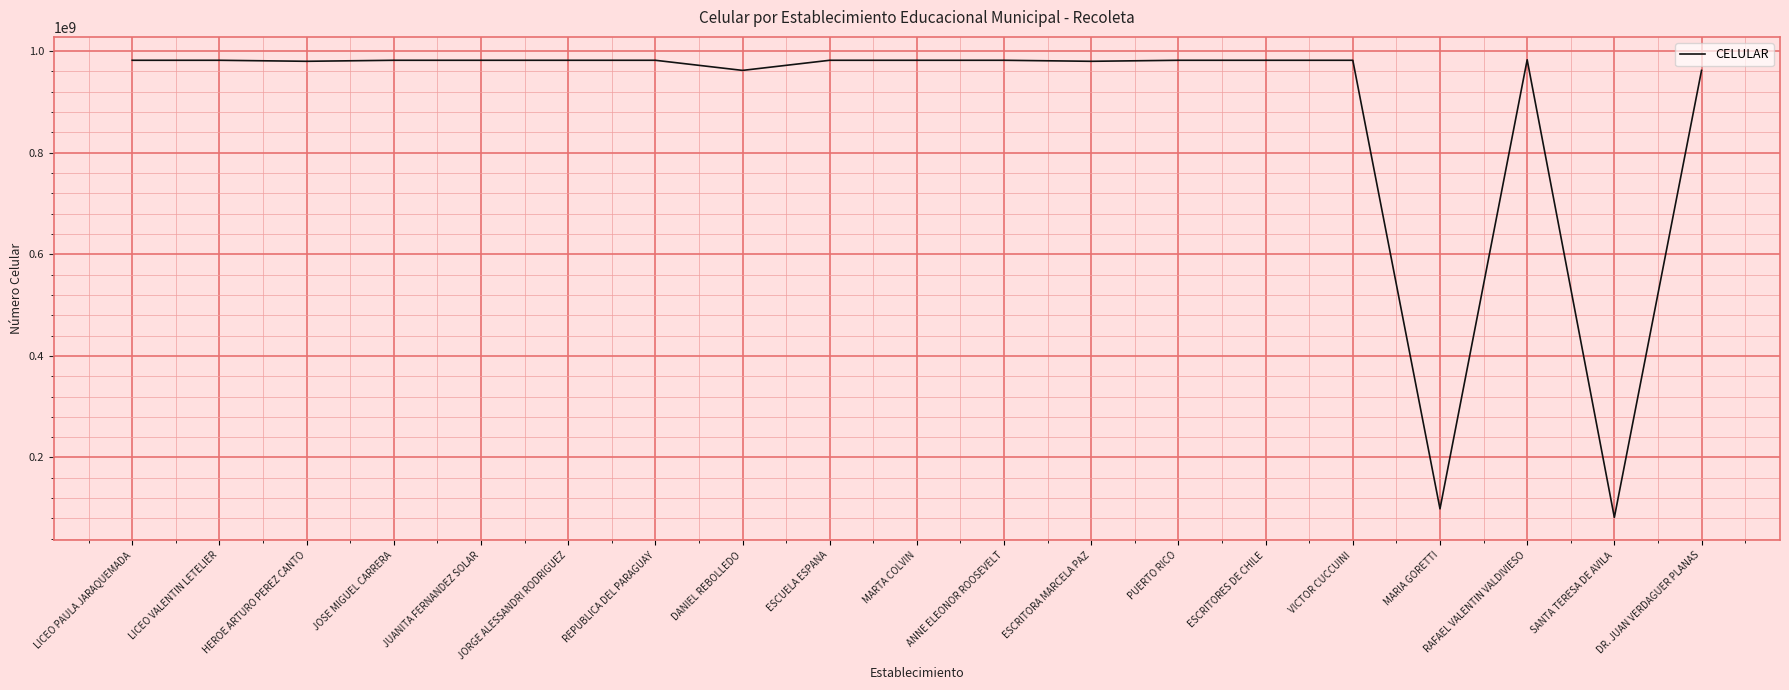

What is the greatest value displayed?

982996088